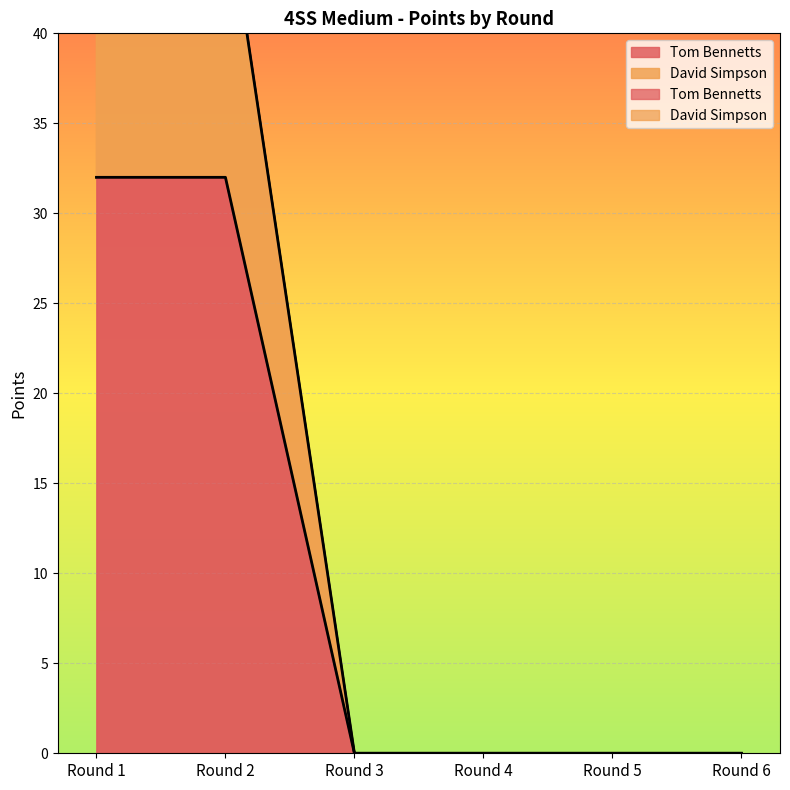

Which label corresponds to the largest value in the chart?

Round 1